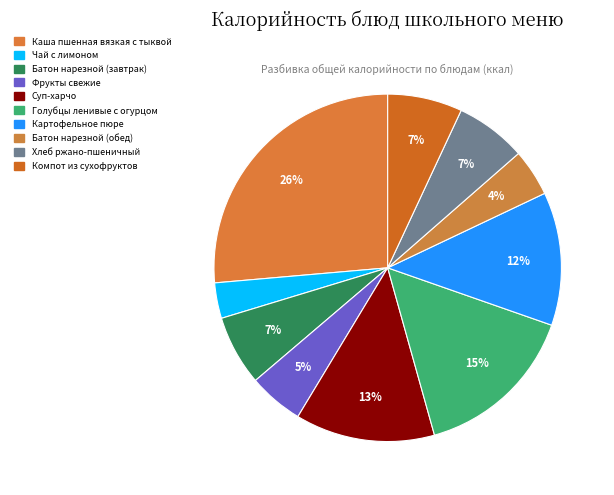

To the nearest percent, what is the difference between the Батон нарезной (обед) and Голубцы ленивые с огурцом slice percentages?

11%